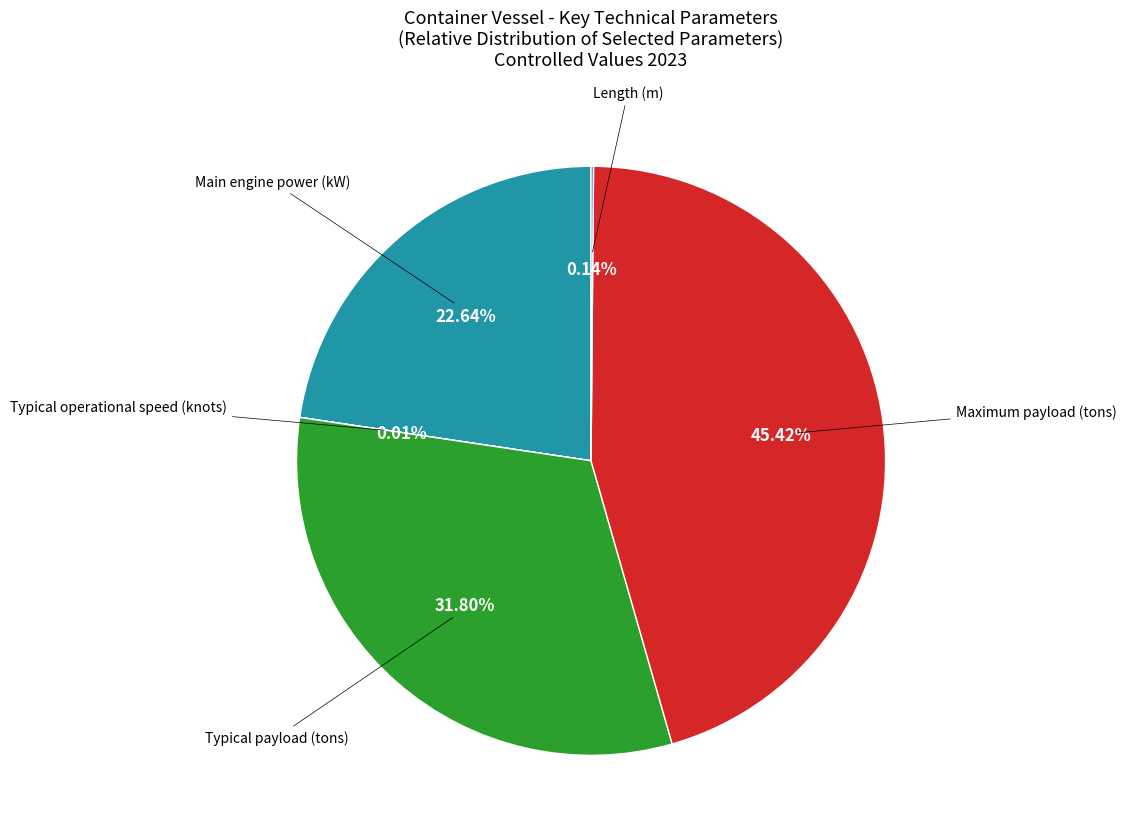

Is there any slice that represents more than half of the pie?

No